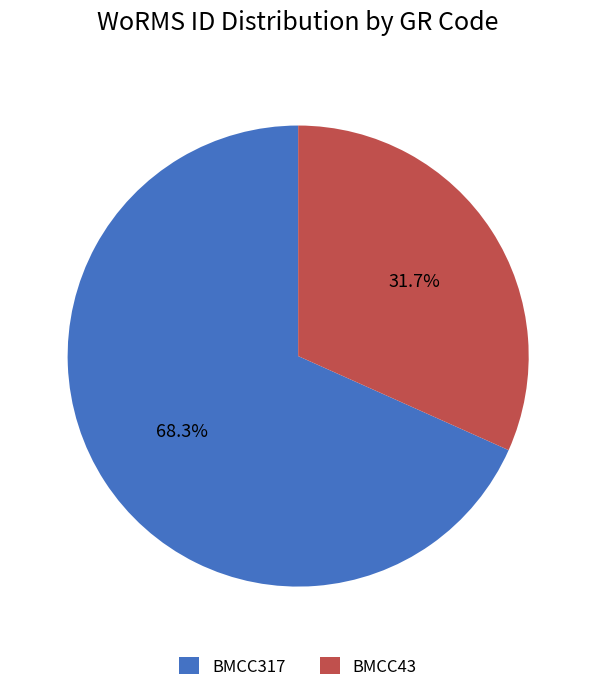

Which has a higher value, BMCC43 or BMCC317?

BMCC317